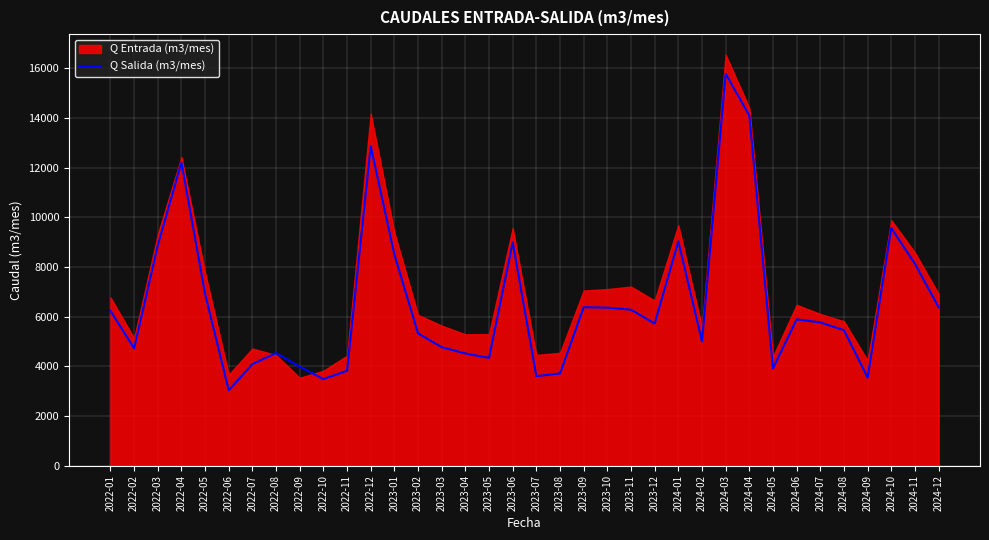

At which category does the data reach its first local valley?

2022-02